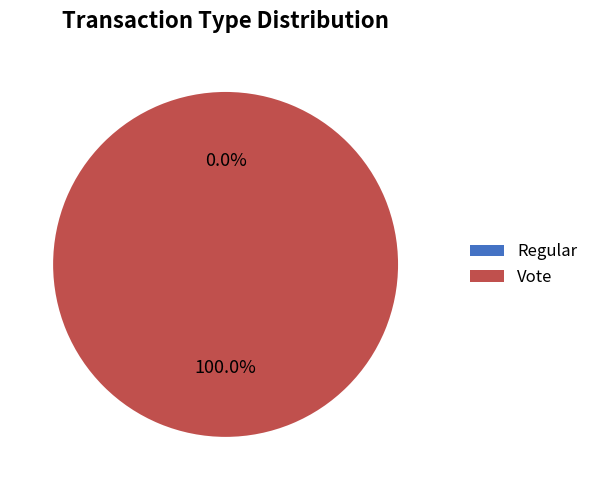

Rank the categories by value from lowest to highest.

Regular, Vote